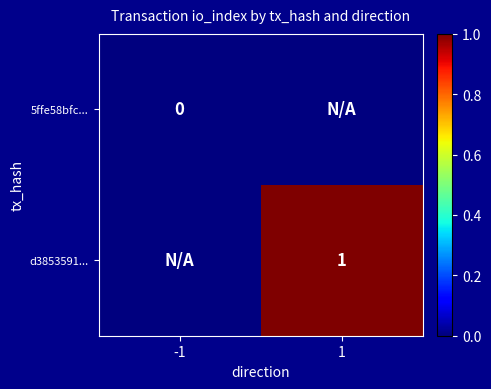

The d3853591... series shows 1 at 1. True or false?

True